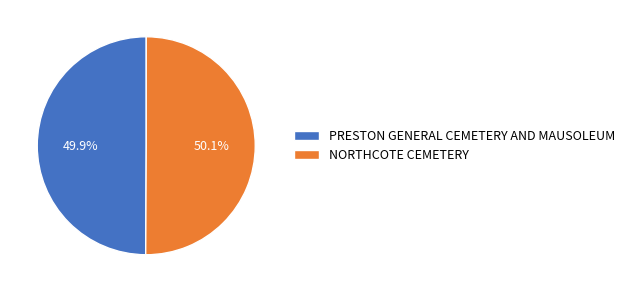

Approximately how many times larger is the value at NORTHCOTE CEMETERY compared to PRESTON GENERAL CEMETERY AND MAUSOLEUM?

1.0